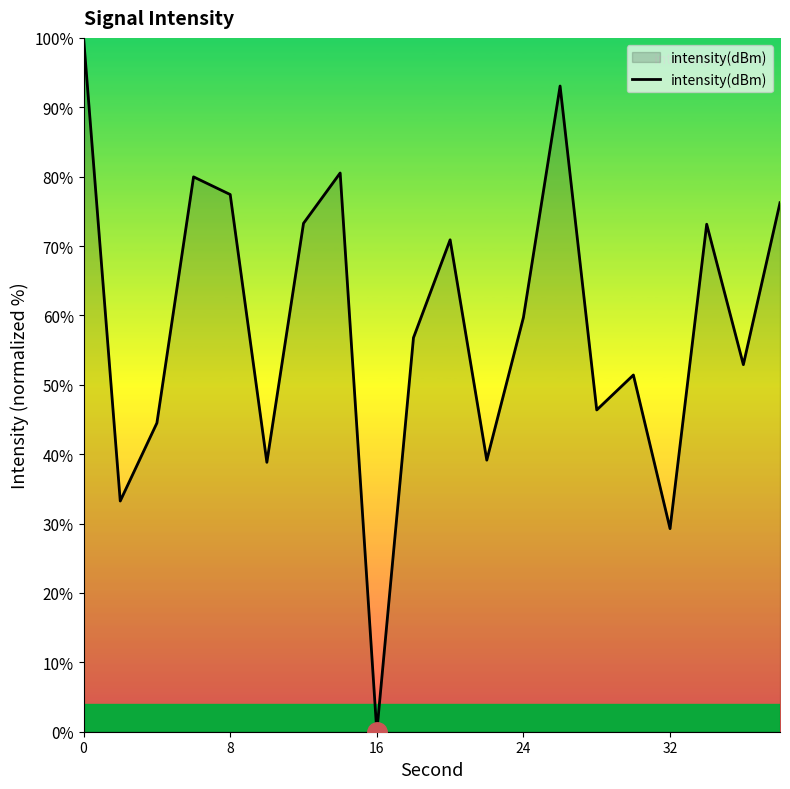

How many lines are shown in the chart?

1